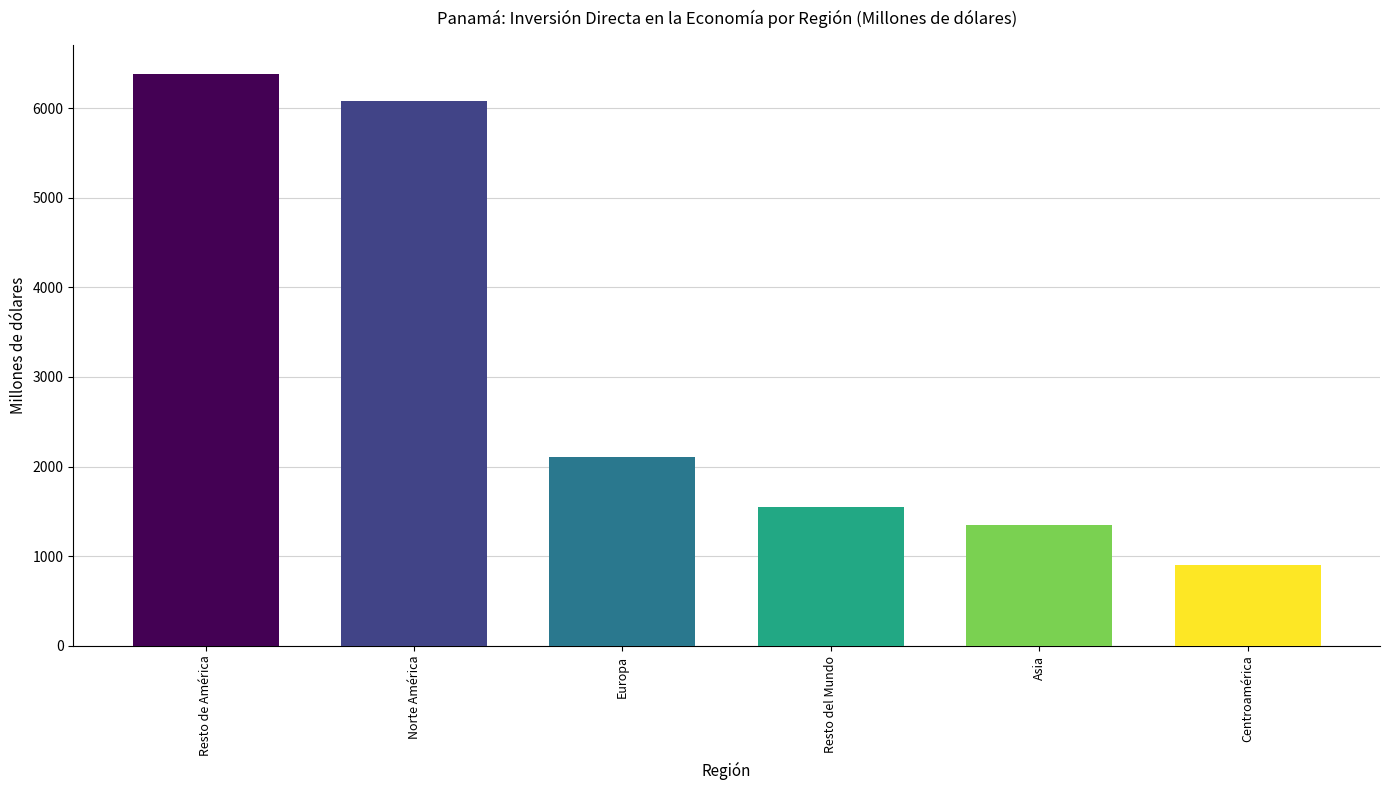

Are the bars grouped side by side (vs. stacked)?

Yes